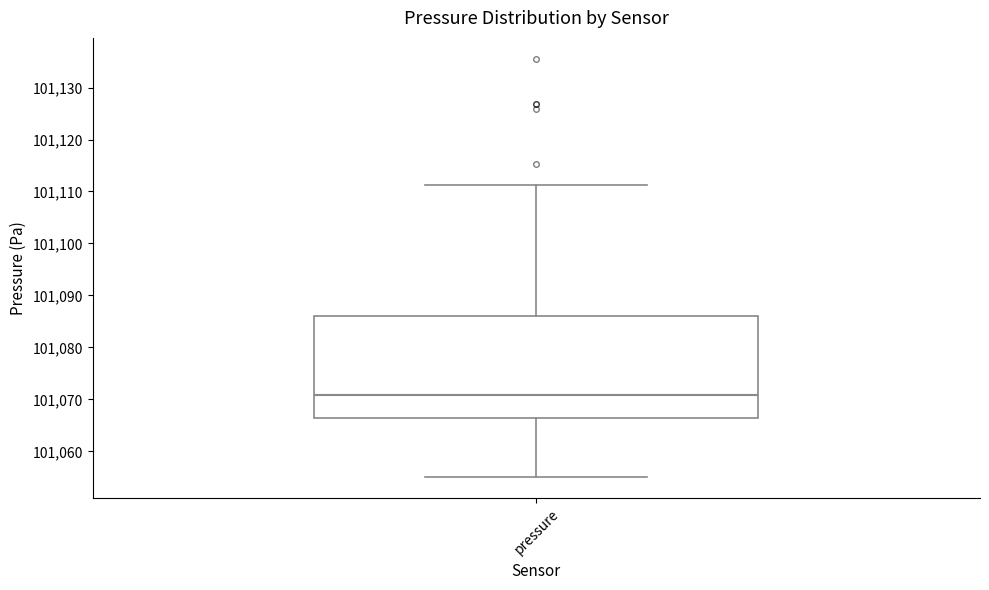

Where does the median line of the box for pressure sit on the y-axis? The values are not printed on the chart, so give them approximately, as read against the axis.

101071